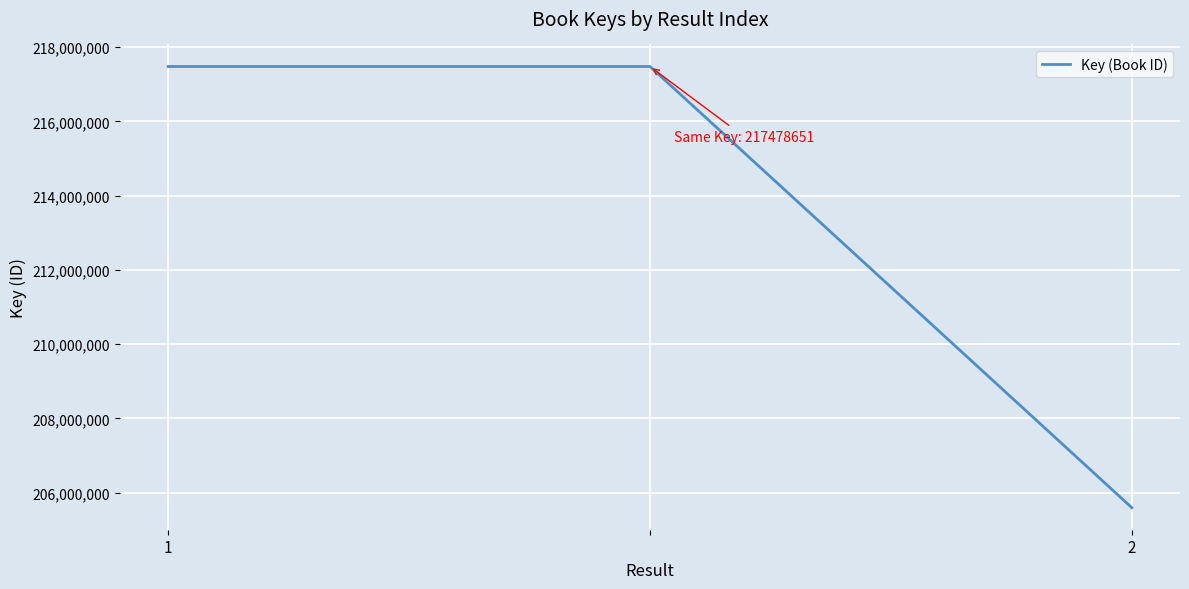

What is the smallest value displayed?

205597072